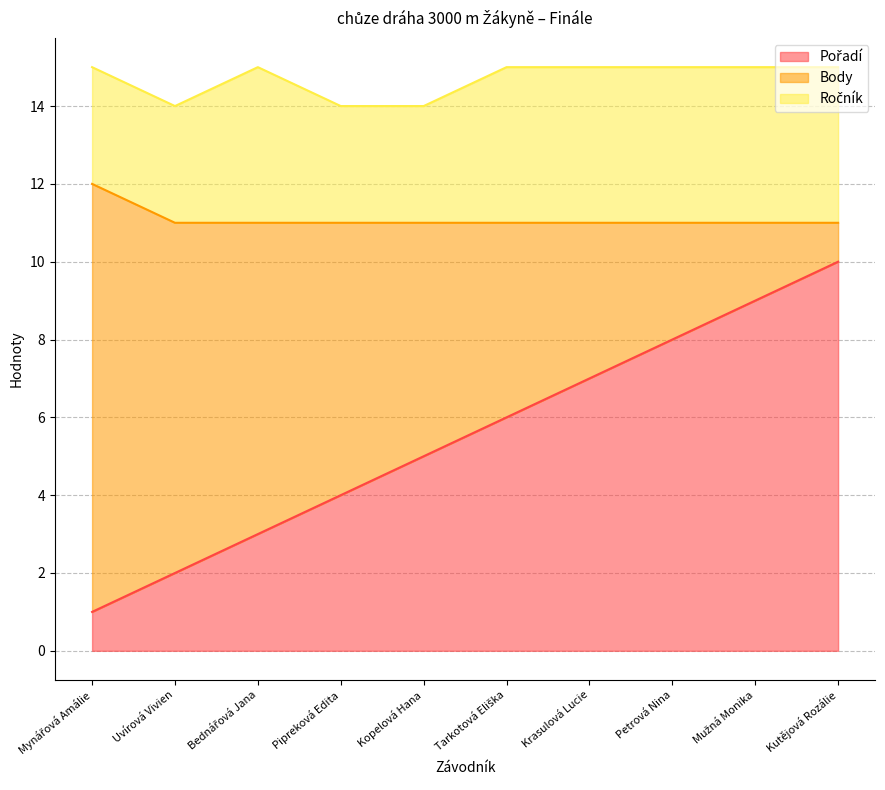

Does the chart display data point markers on the line(s)?

No